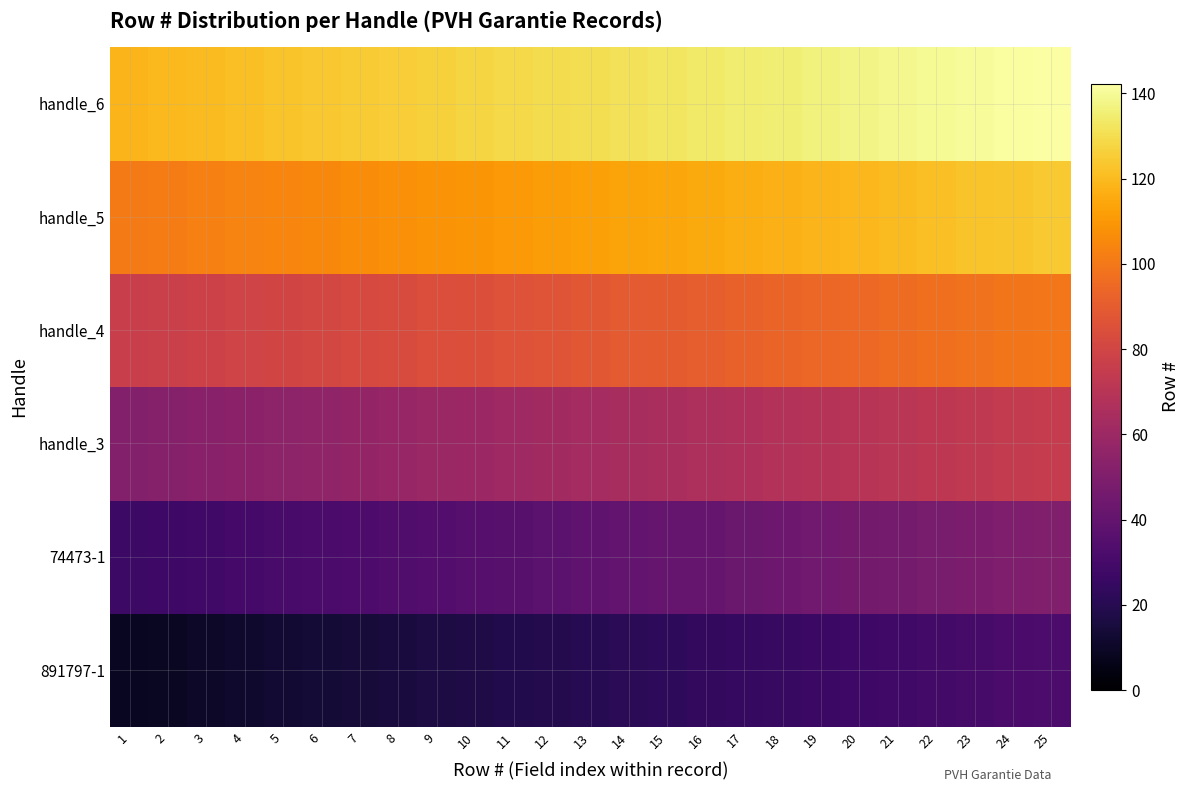

What value does the handle_3 series have at 19?

69.0